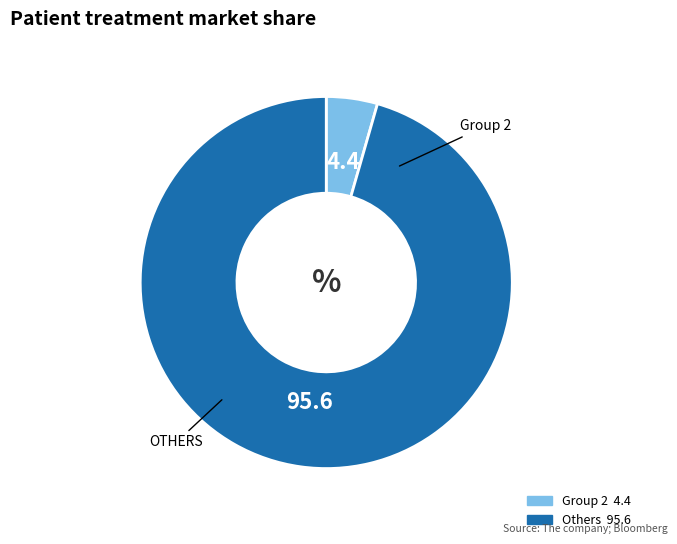

Does any single category account for the majority?

Yes